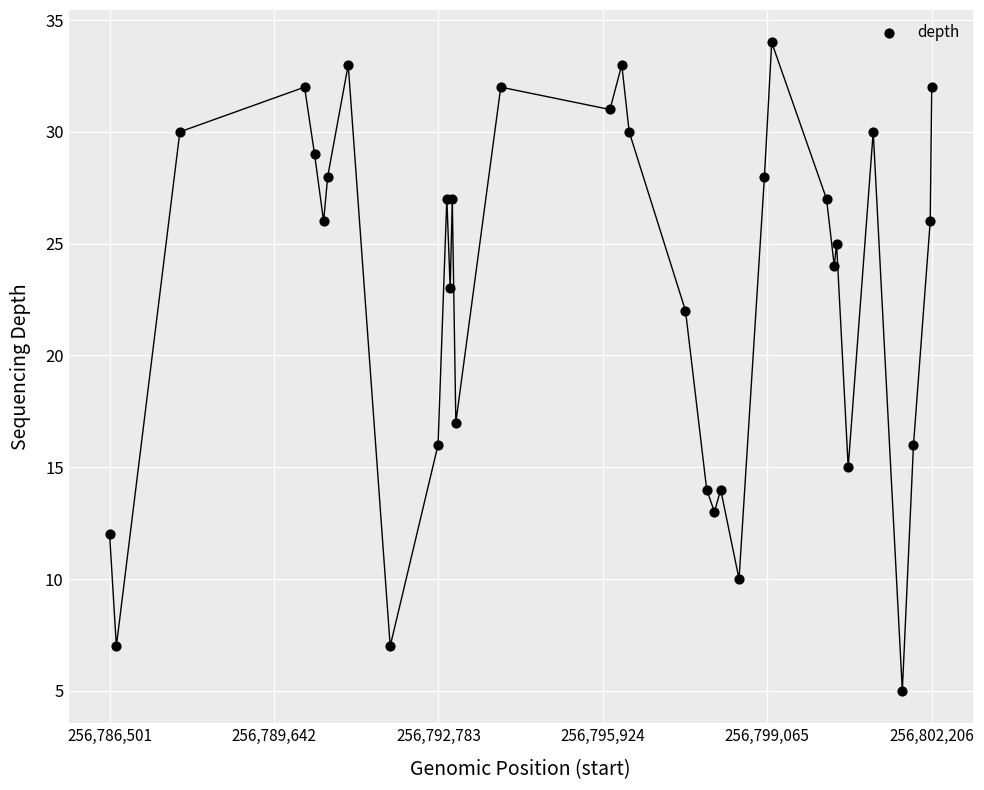

What Y value in the scatter plot is closest to 19?

17